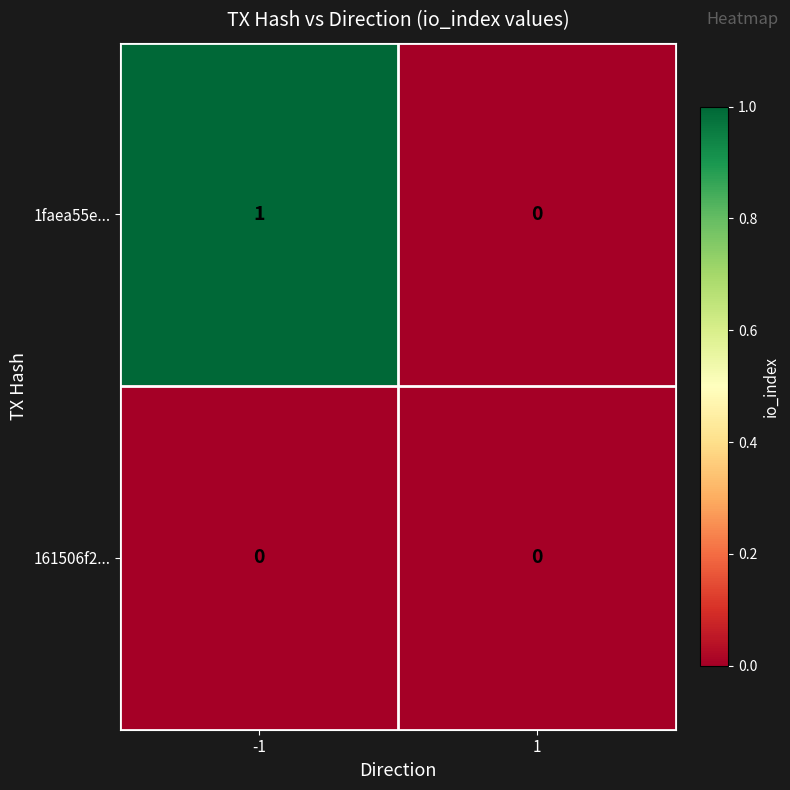

At which category does the chart reach its peak across all series?

-1